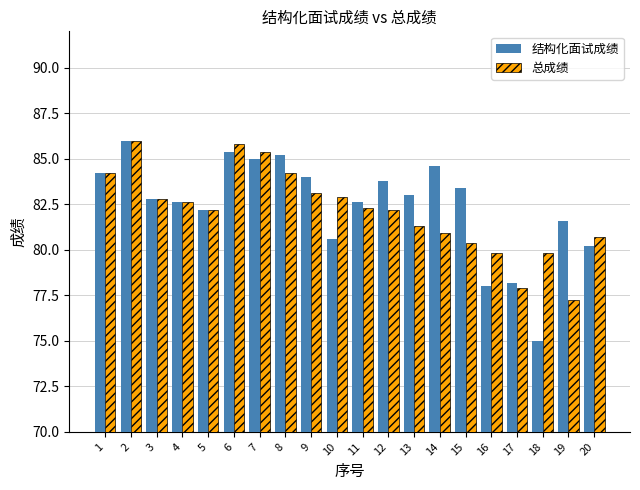

What are all the series names shown in the legend?

结构化面试成绩, 总成绩